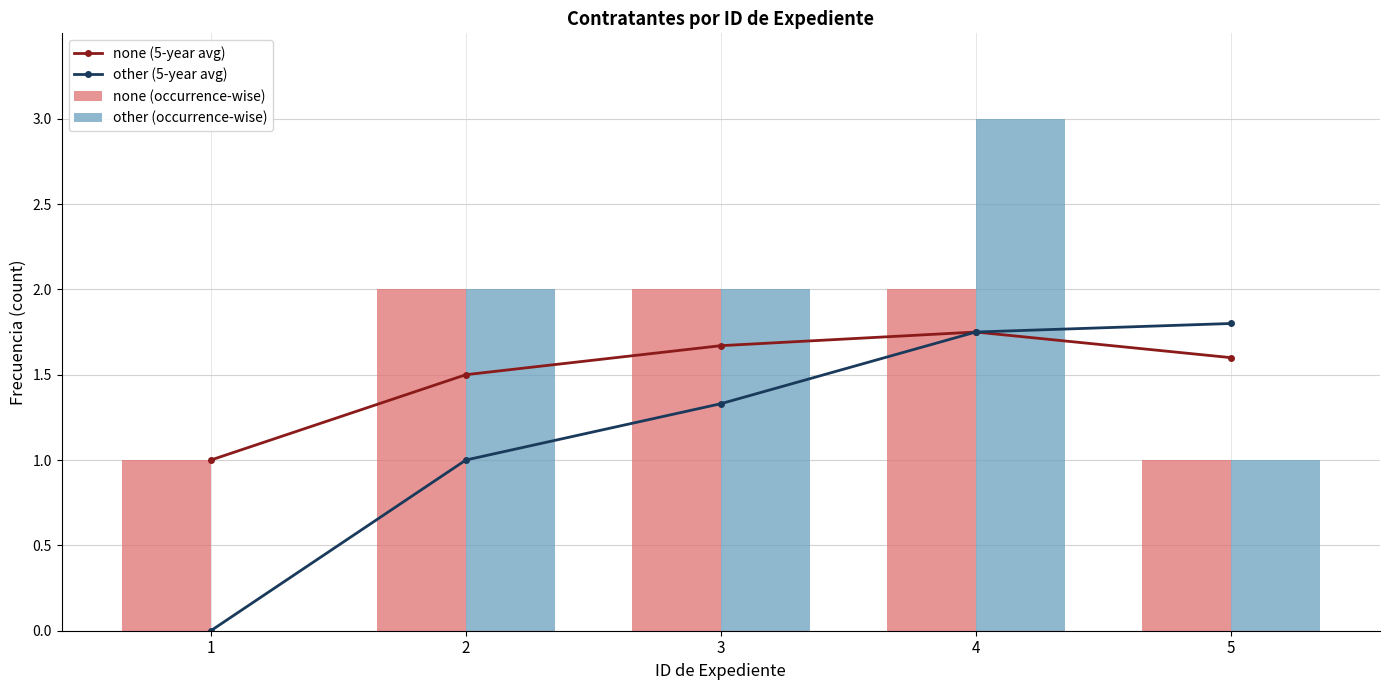

Which series has the largest total across all categories?

none (occurrence-wise)